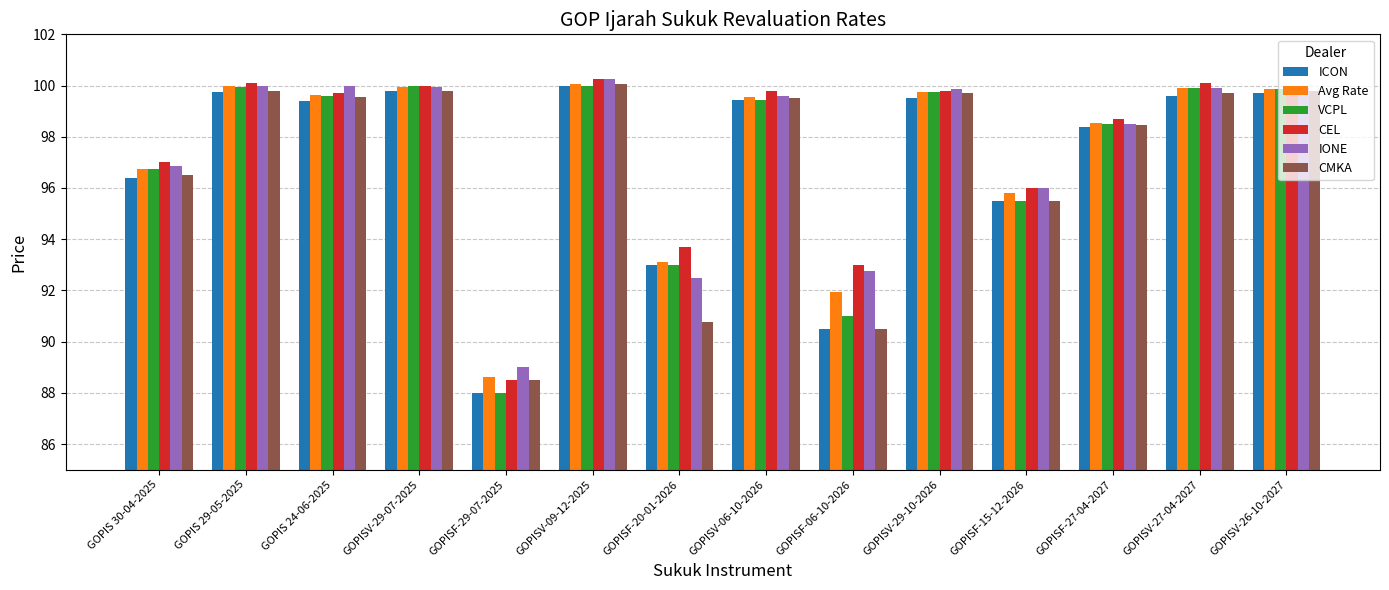

What is the maximum value for ICON?

100.0